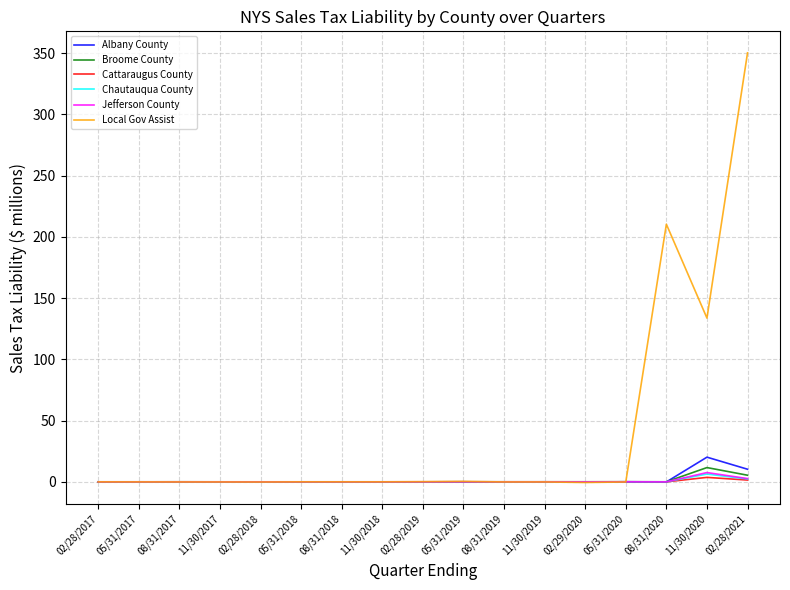

What position from the right is 02/28/2018?

13